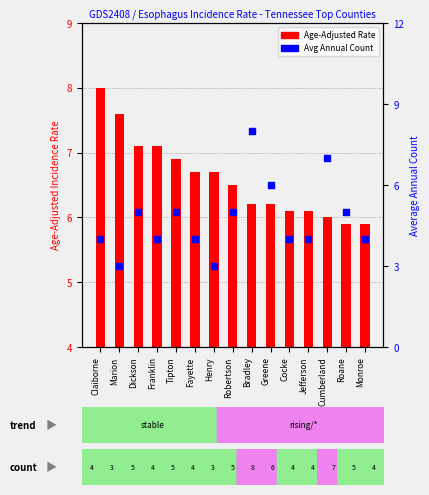

At which category is the sum across all series the highest?

Bradley